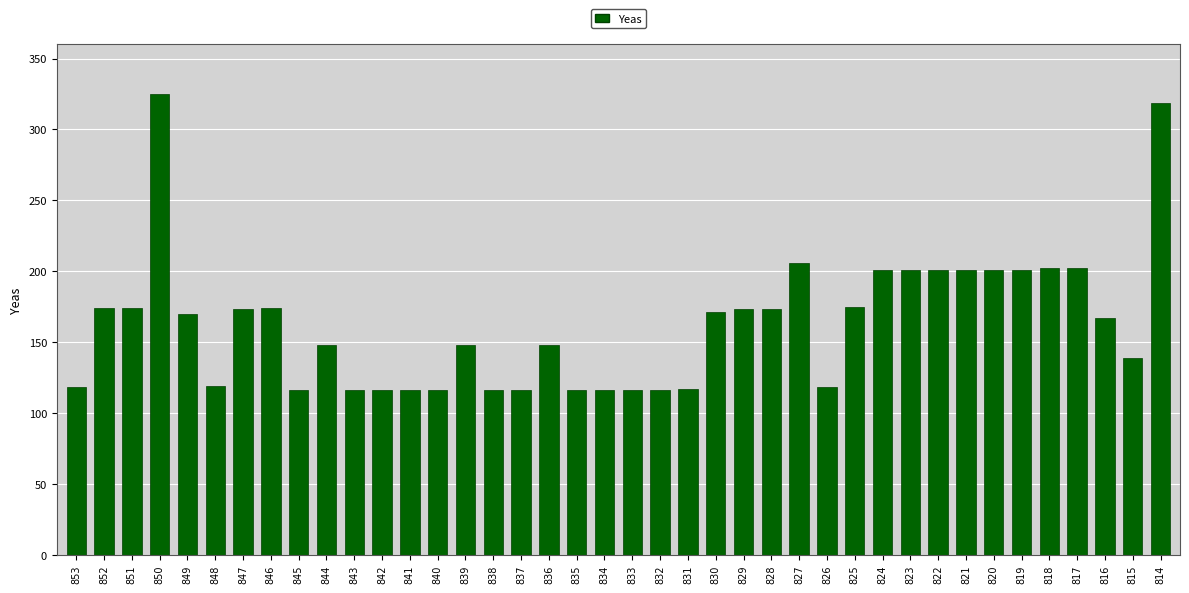

What is the average value?

163